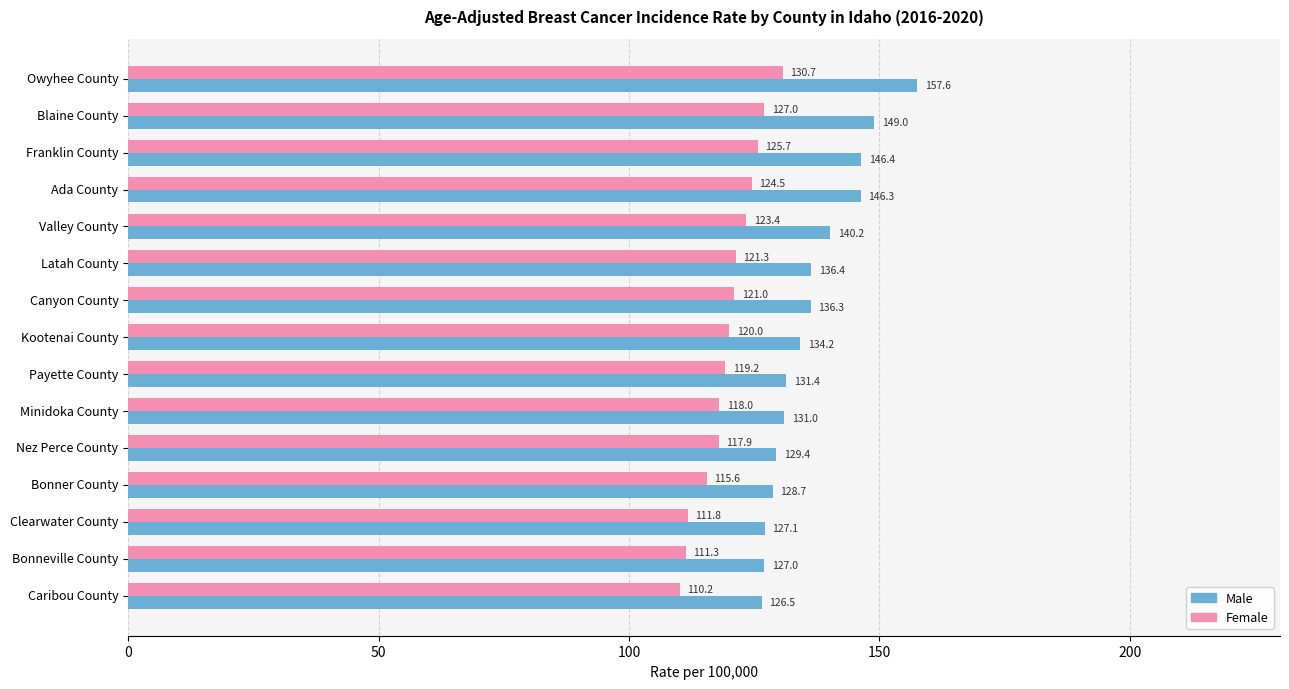

The value of Male at Payette County is 69.3. True or false?

False